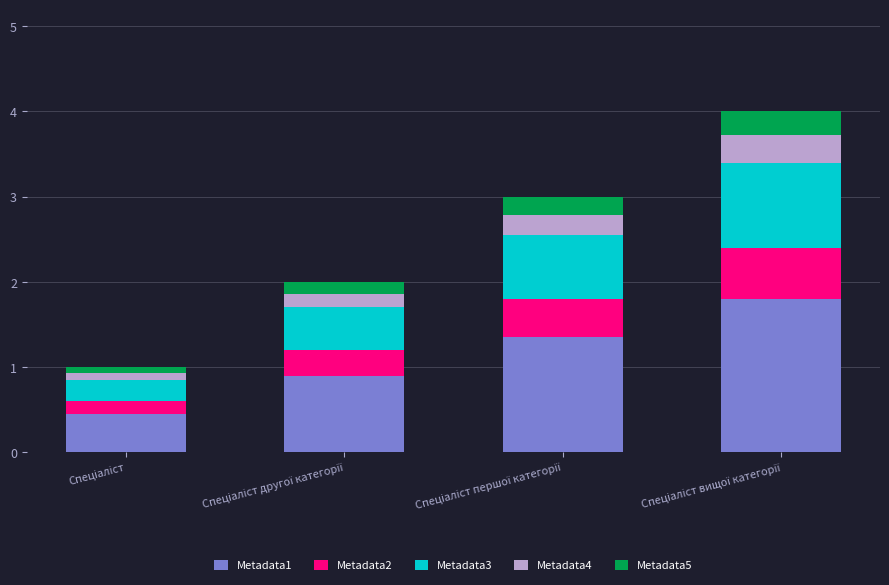

What is the lowest value of the Metadata1 series?

0.5